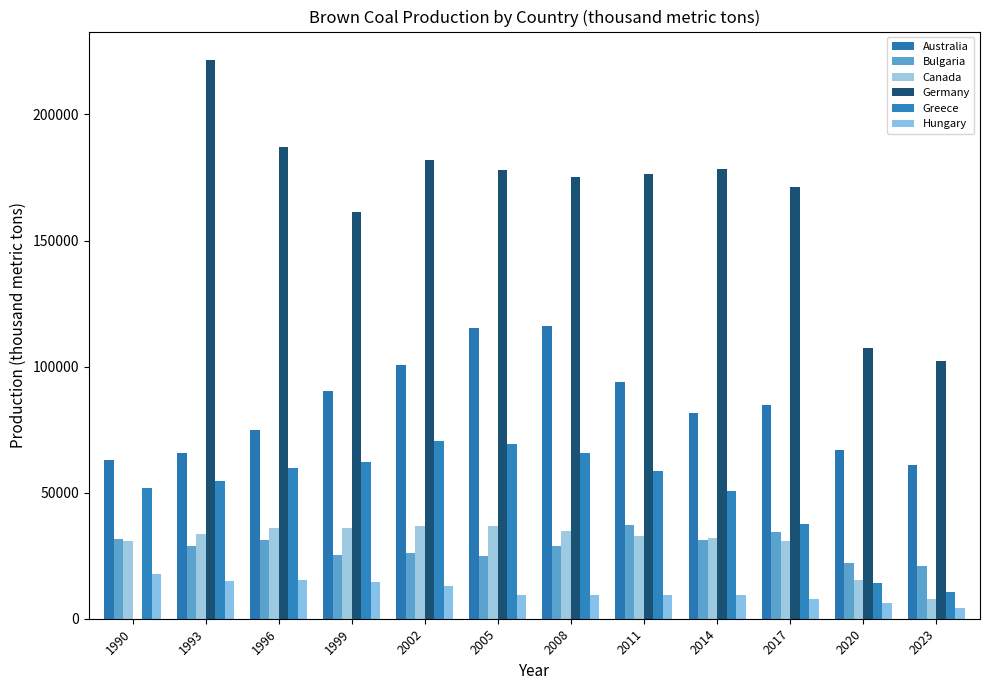

Is the value of Hungary at 1999 greater than the value of Australia at 1990?

No